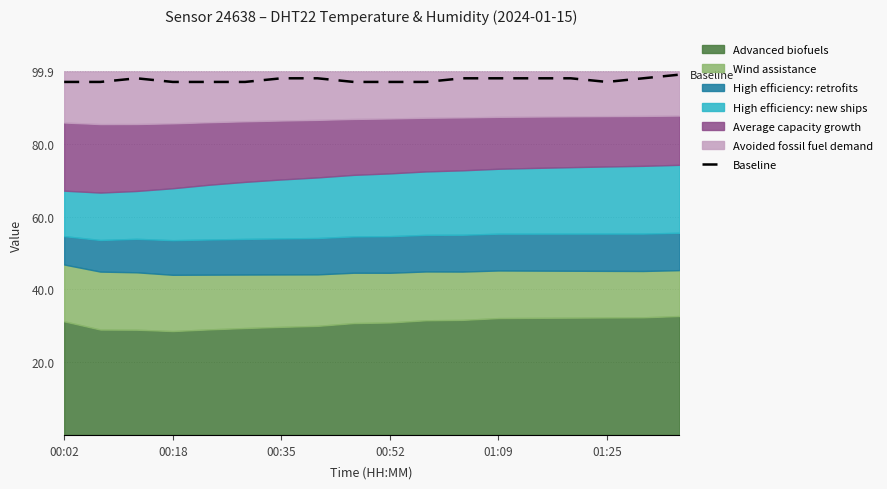

Reading left to right, list all the values displayed in this chart.

97	97	98	97	97	97	98	98	97	97	97	98	98	98	98	97	98	99